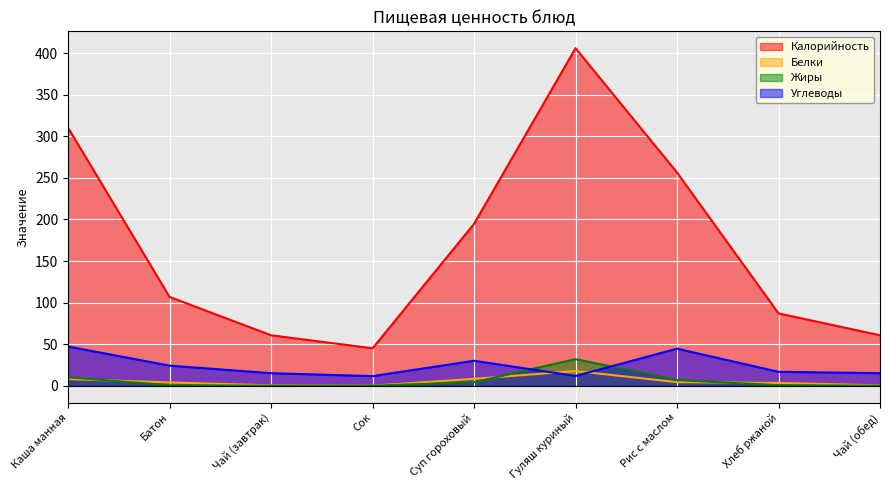

What is the sum of the Калорийность values at Каша манная and Хлеб ржаной?

397.4